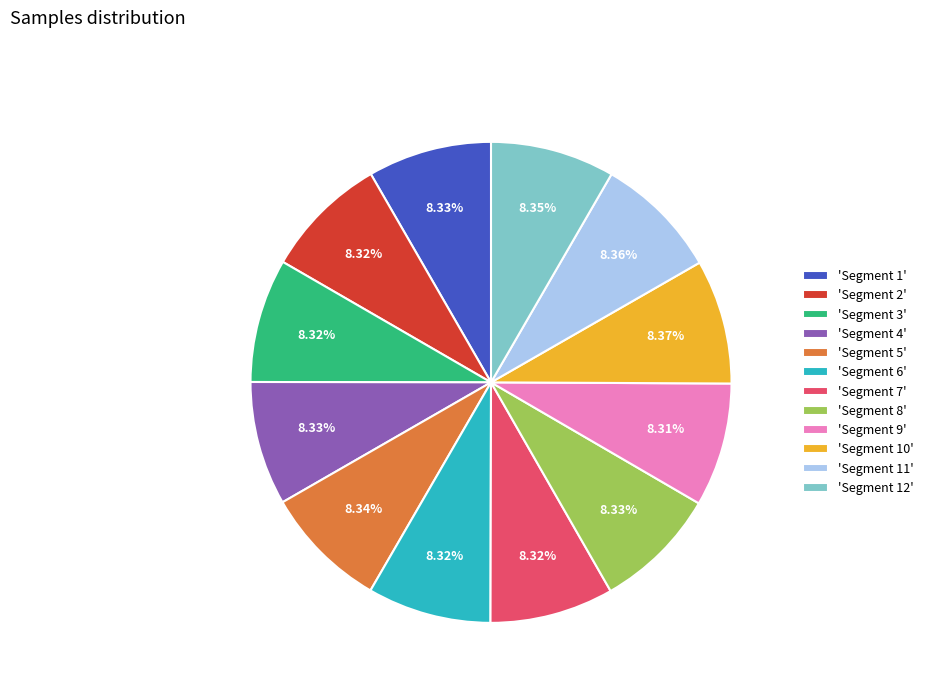

How many slices are in this pie chart?

12